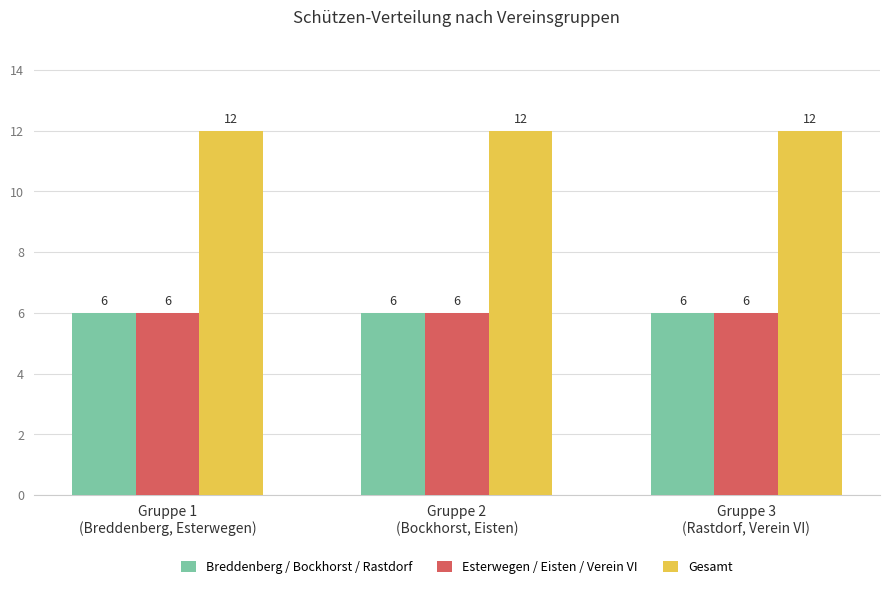

What is the approximate value of Esterwegen / Eisten / Verein VI at Gruppe 2
(Bockhorst, Eisten)?

6